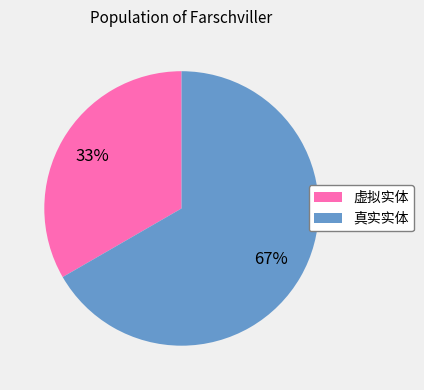

To the nearest percent, what is the combined percentage of 虚拟实体 and 真实实体?

100%